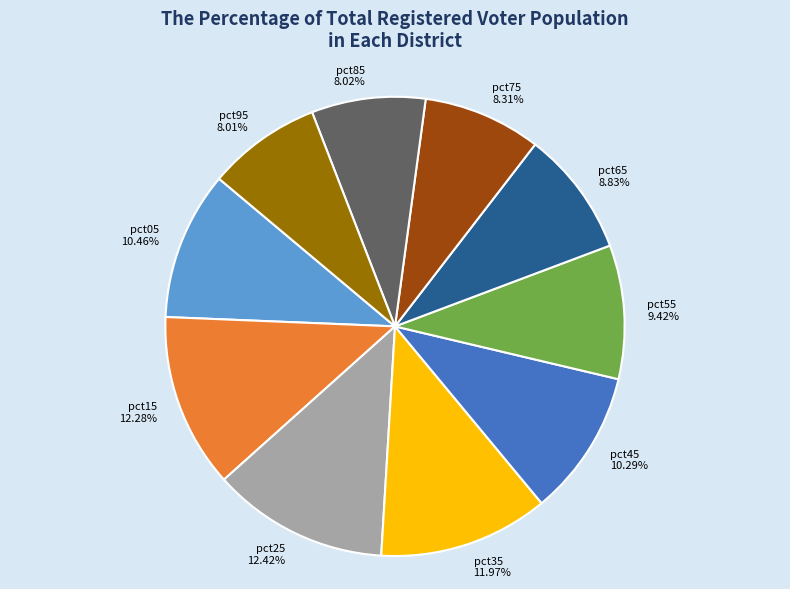

To the nearest percent, what is the difference between the largest and smallest slice percentages?

4%